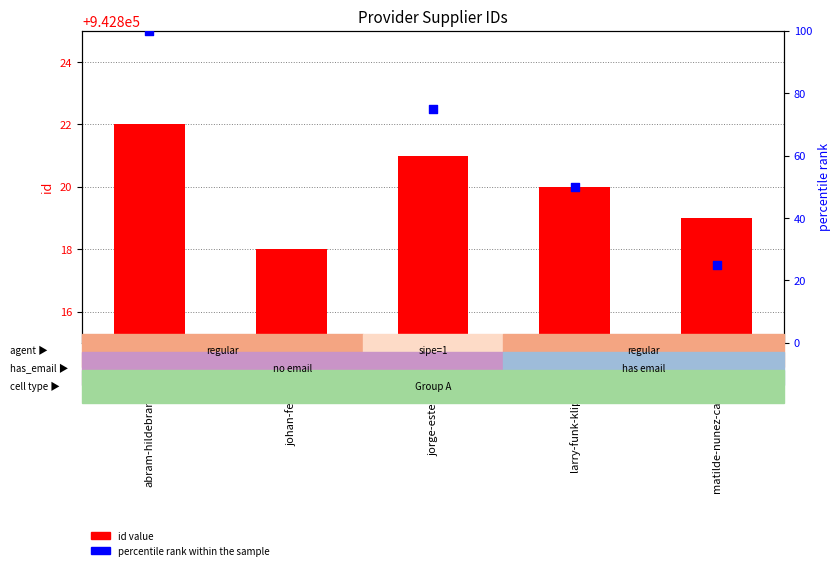

What are all the series names shown in the legend?

id value, percentile rank within the sample